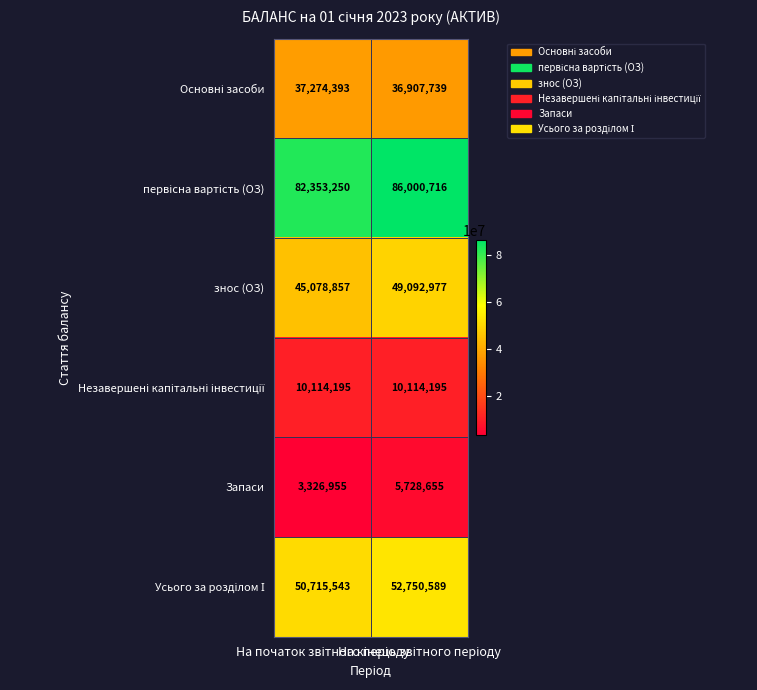

Which series has the widest spread of values?

знос (ОЗ)